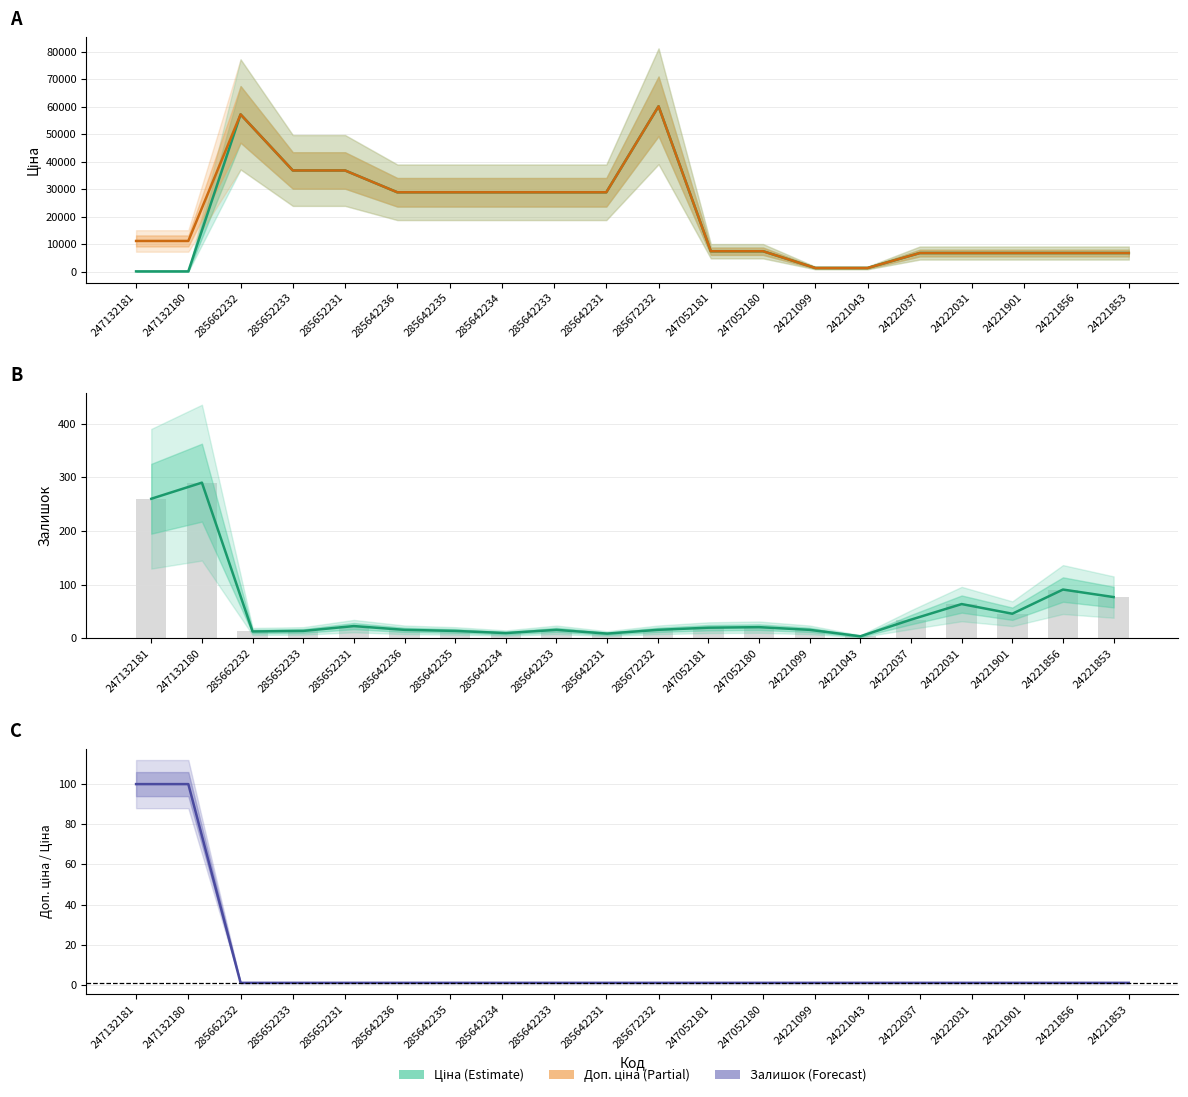

Is it true that Ціна equals 1347.9 at 24221099?

True